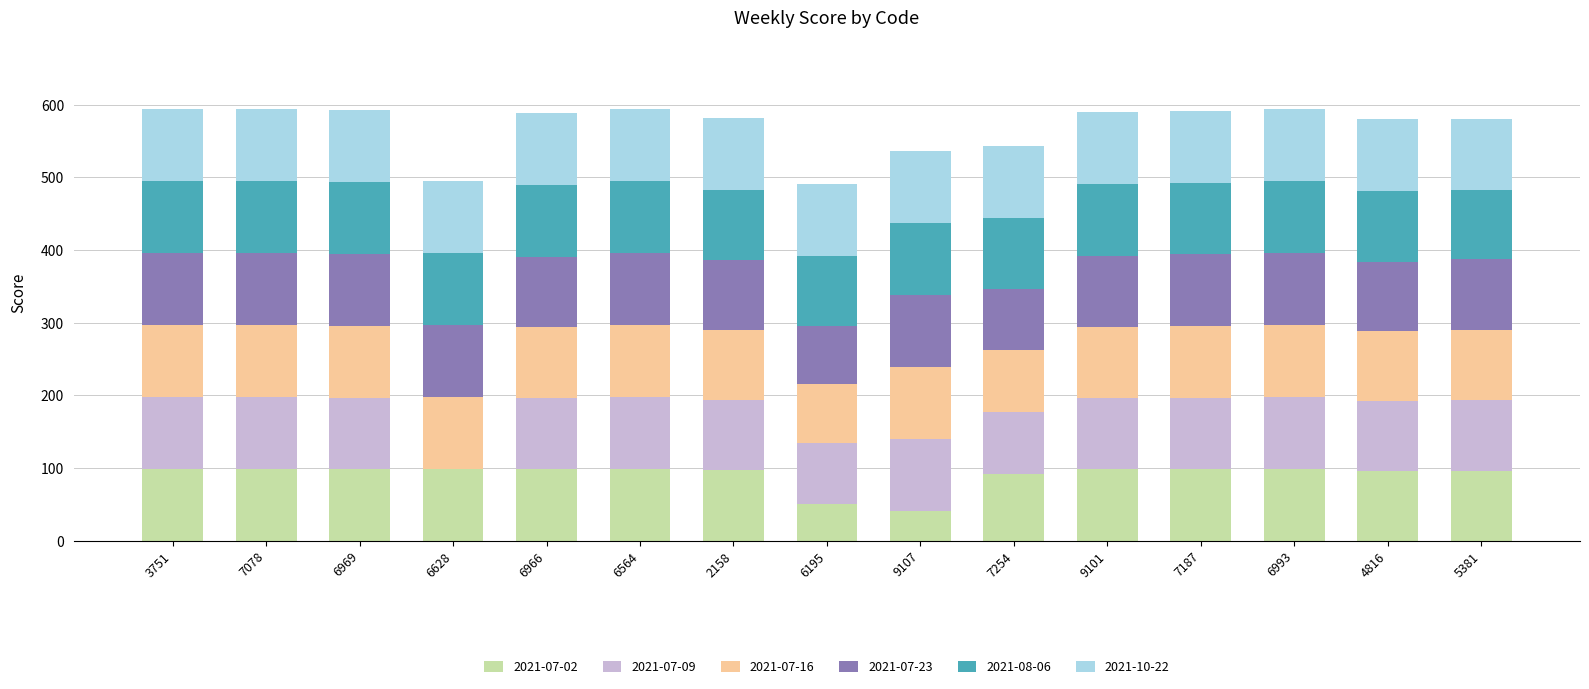

Are the bars horizontal?

No